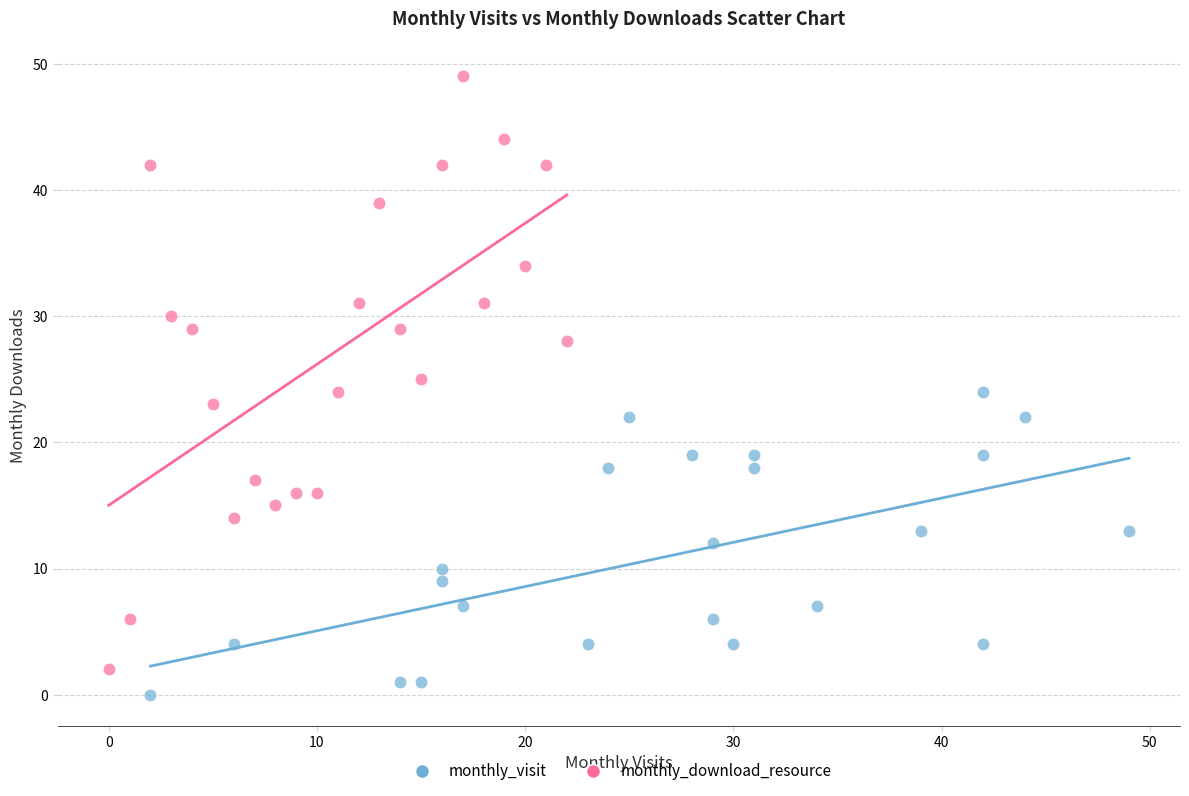

What are all the series names shown in the legend?

monthly_visit, monthly_download_resource